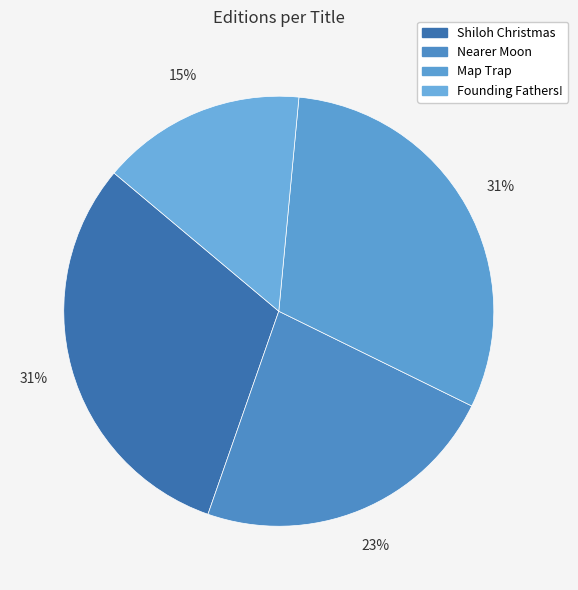

Count the number of slices in the pie.

4